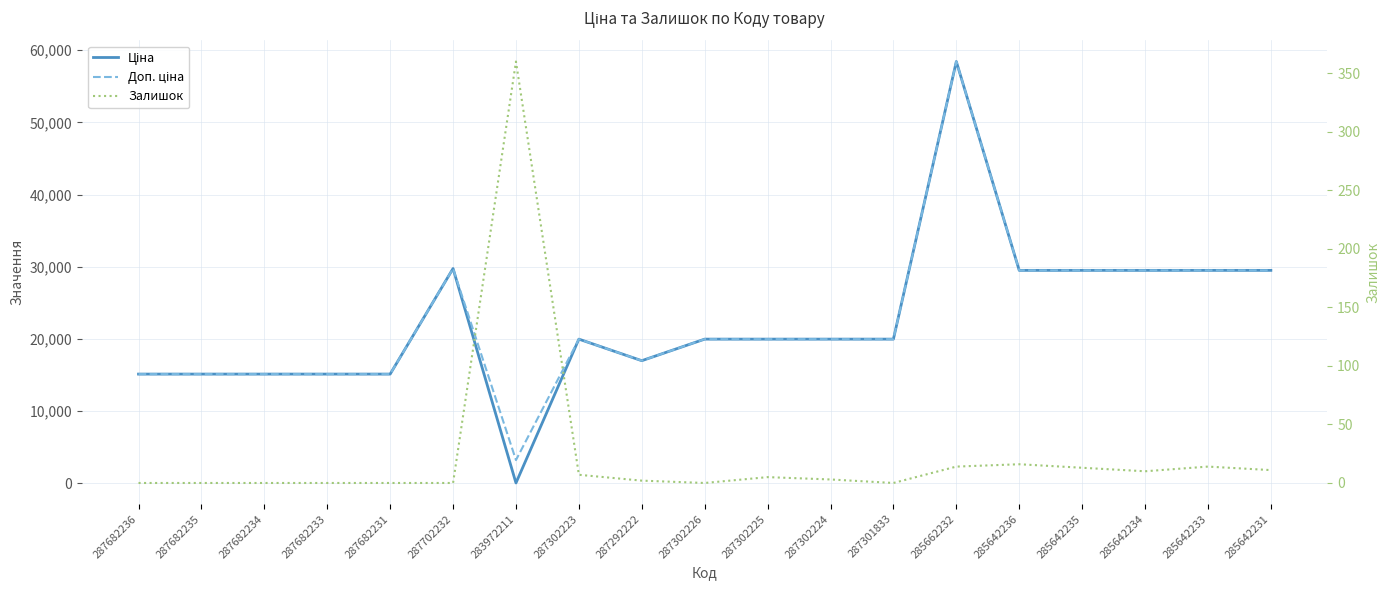

What are all the series names shown in the legend?

Ціна, Доп. ціна, Залишок